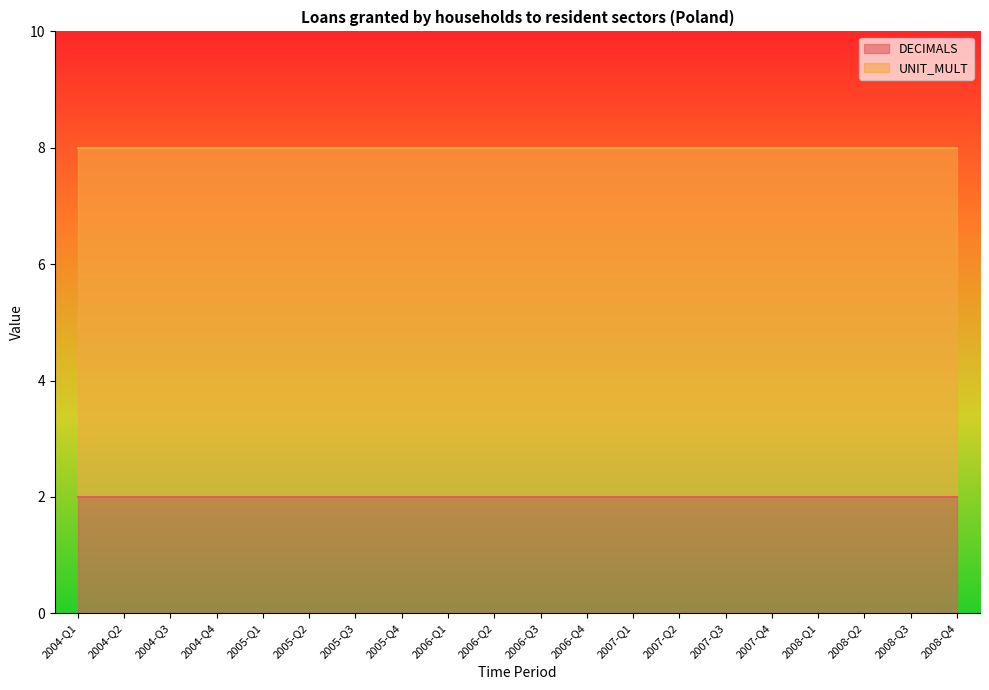

List the series in order of their overall mean, lowest first.

DECIMALS, UNIT_MULT